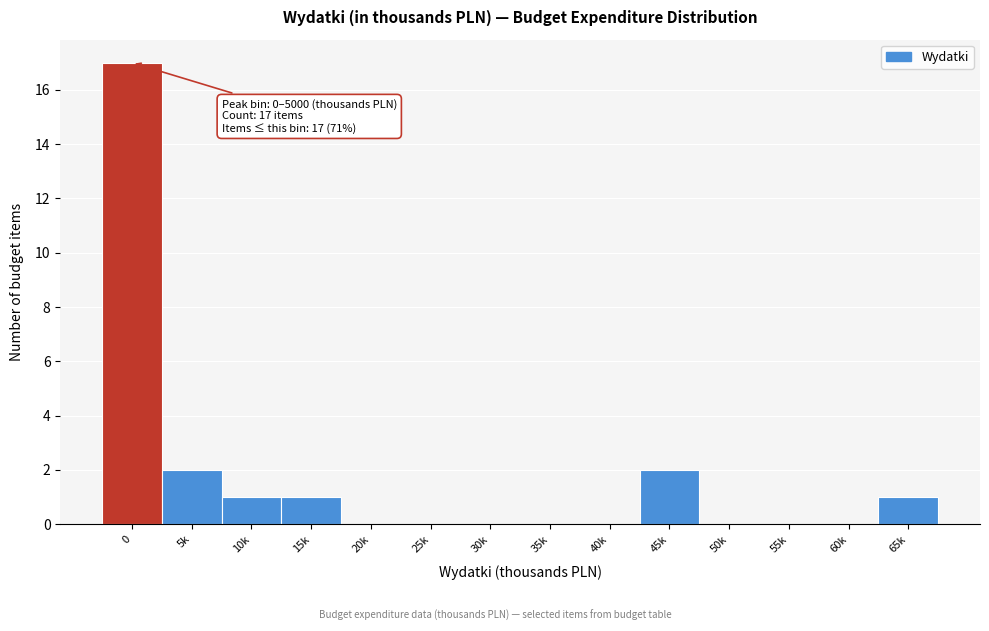

Reading left to right, list all the values displayed in this chart.

0=17	5k=2	10k=1	15k=1	20k=0	25k=0	30k=0	35k=0	40k=0	45k=2	50k=0	55k=0	60k=0	65k=1